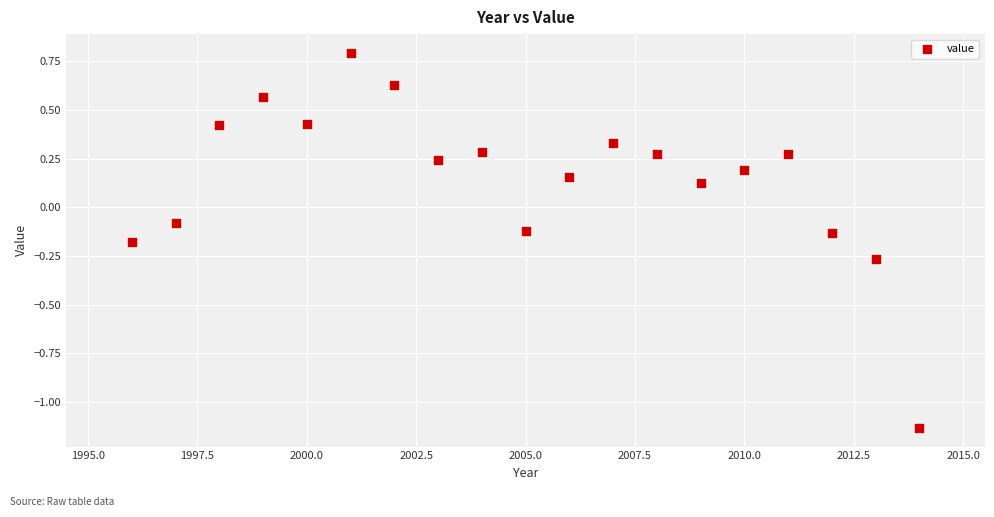

What is the range of X values (max minus min)?

18.0